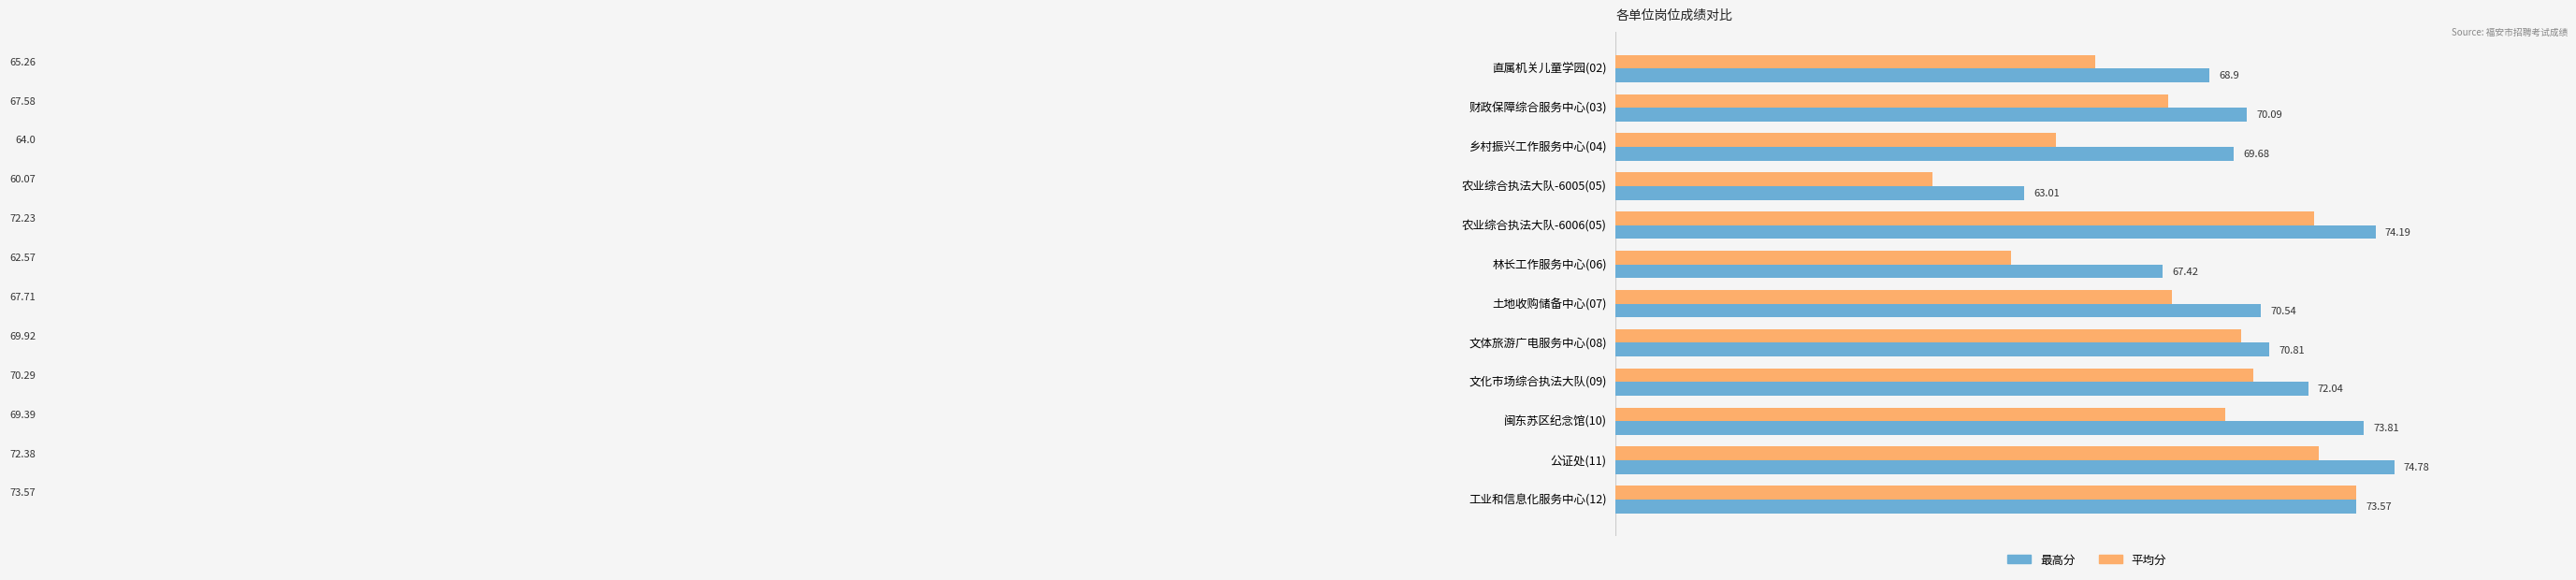

Rank the series at 闽东苏区纪念馆(10) from lowest to highest value.

平均分, 最高分